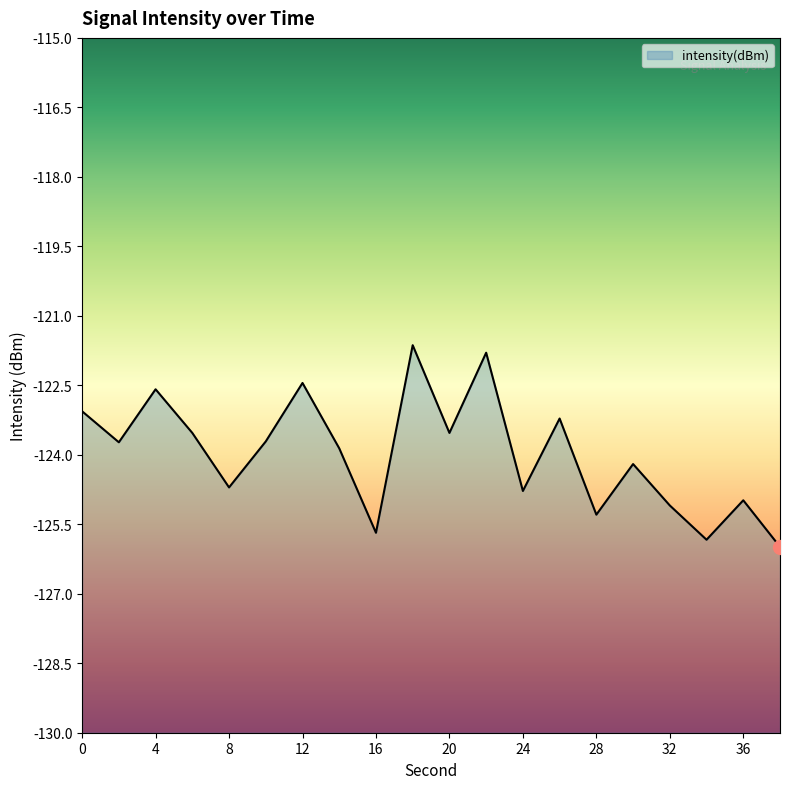

How many interior local valleys (lower than both neighbors) does the data have?

7